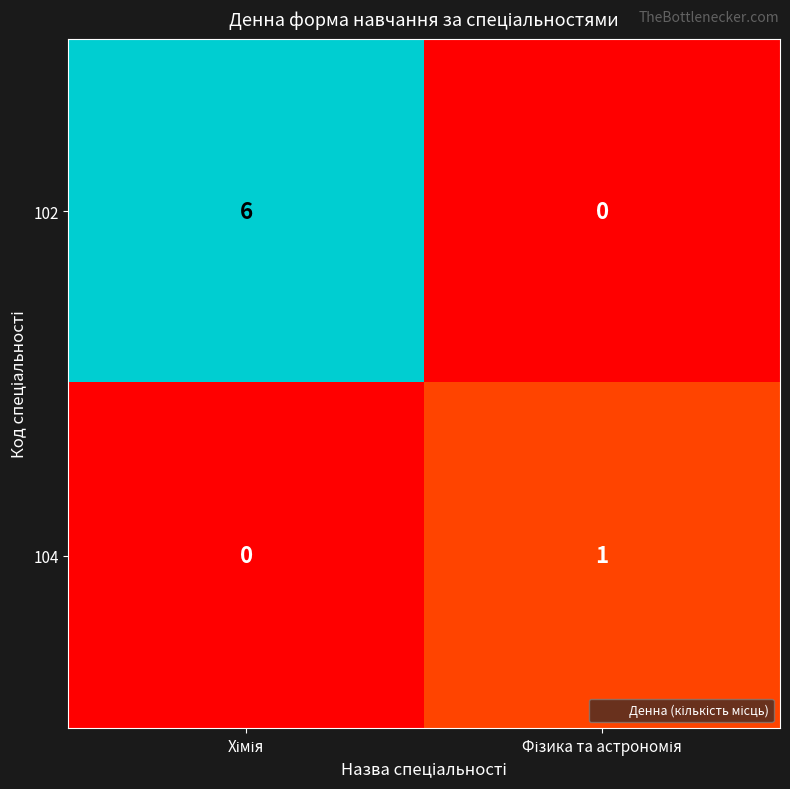

Which series has the largest range (max minus min)?

102